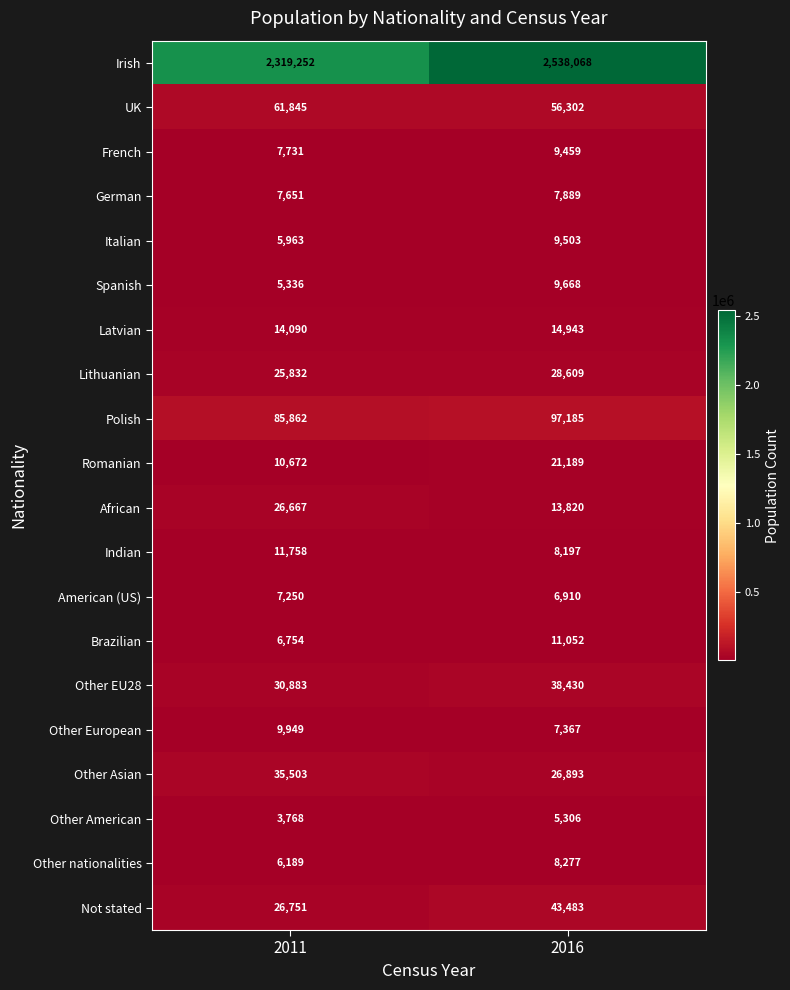

What is the spread (max minus min) of values at 2011?

2315484